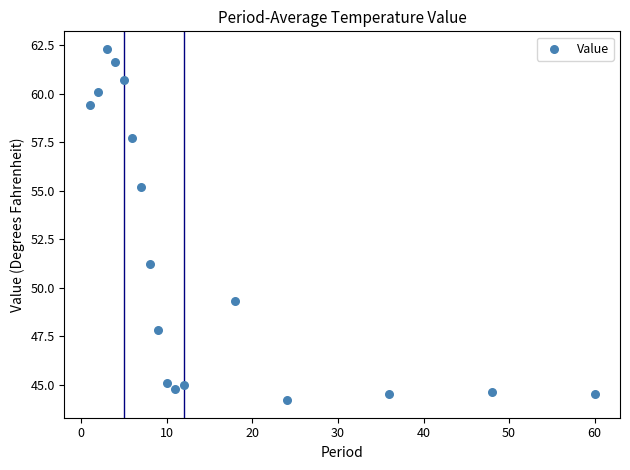

What is the range of Y values (max minus min)?

18.1